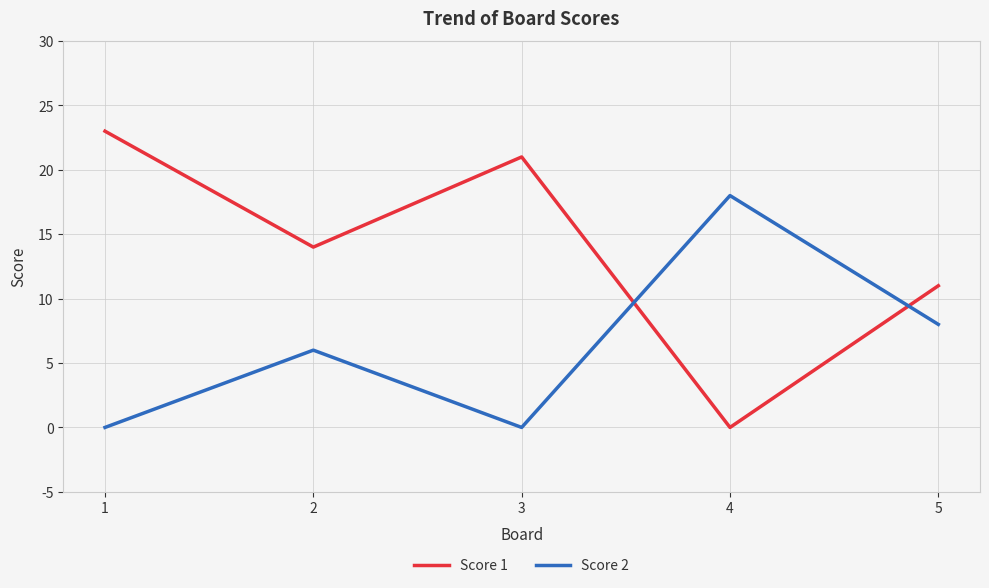

True or false: Score 1 has more than 2 interior local peaks.

False